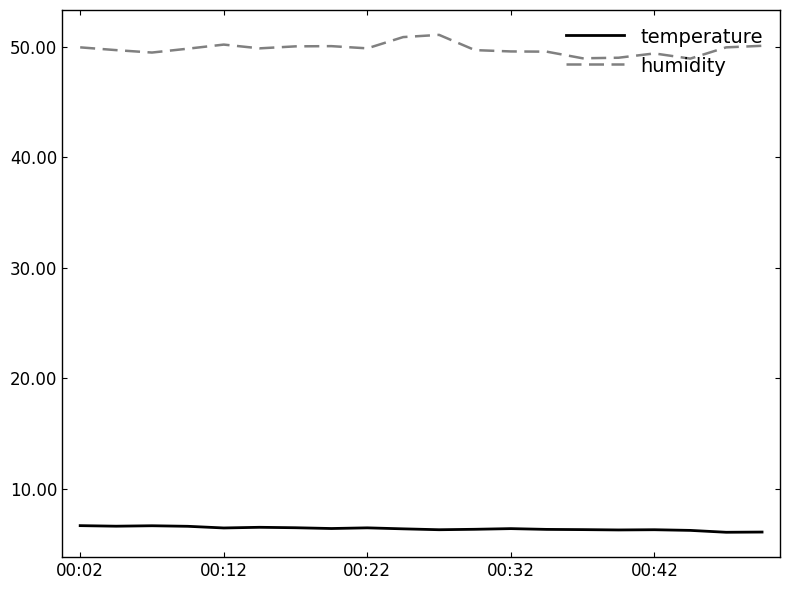

What is the lowest value of the temperature series?

6.0